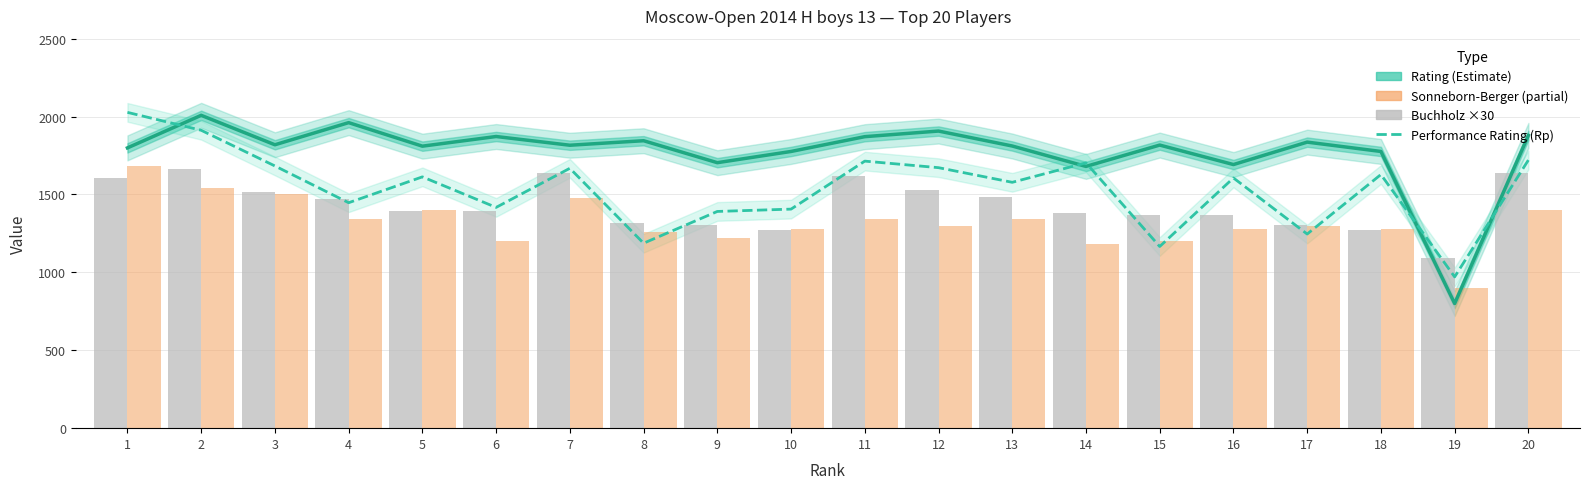

What is the difference between the maximum and minimum values in the Buchholz ×30 series?

570